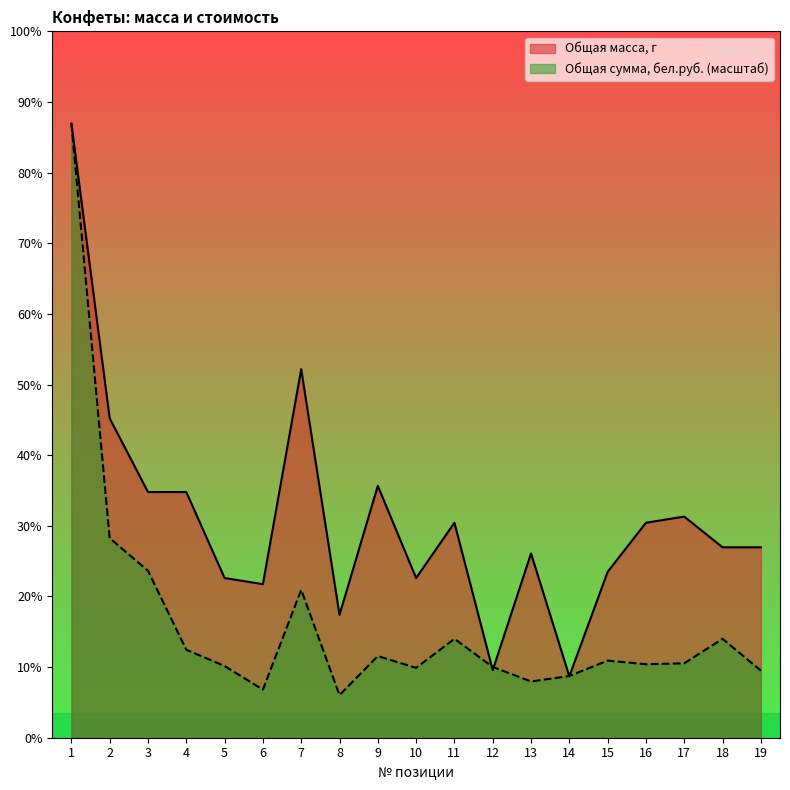

At which label does Общая сумма, бел.руб. reach its minimum?

8